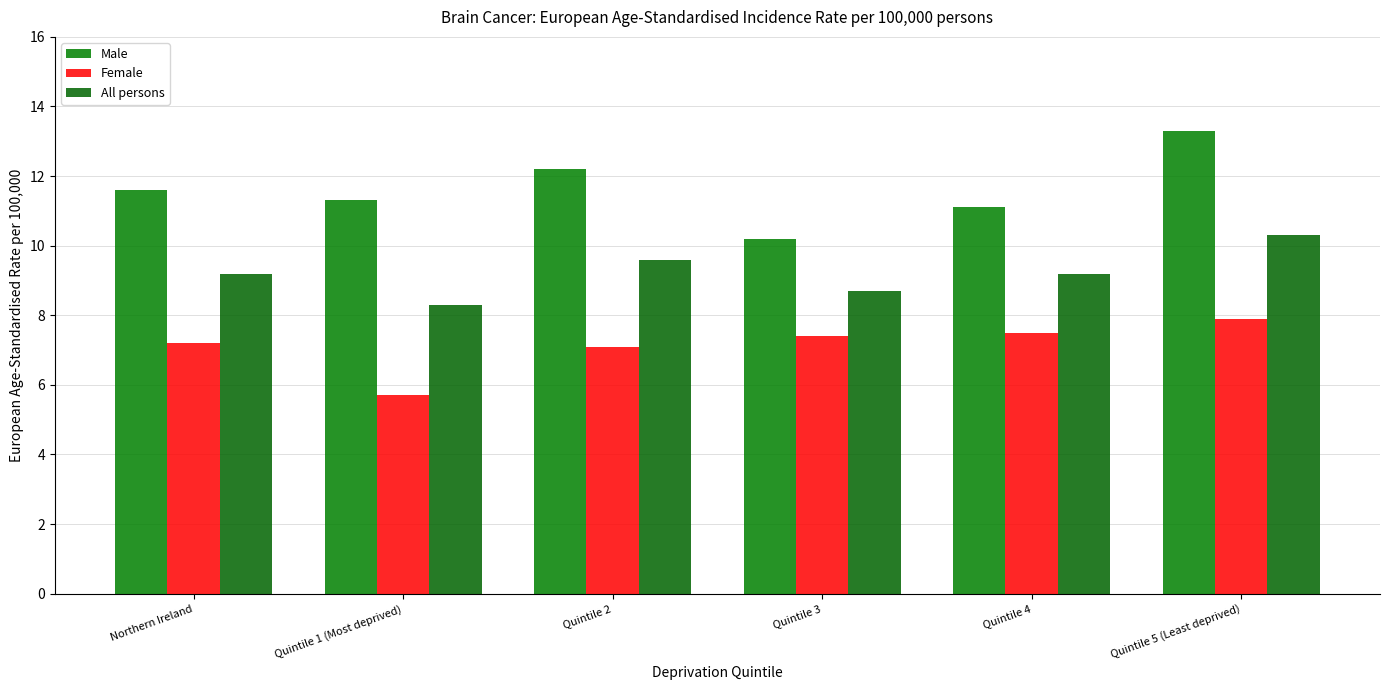

What is the difference between the second highest and minimum values in the Female series?

1.8